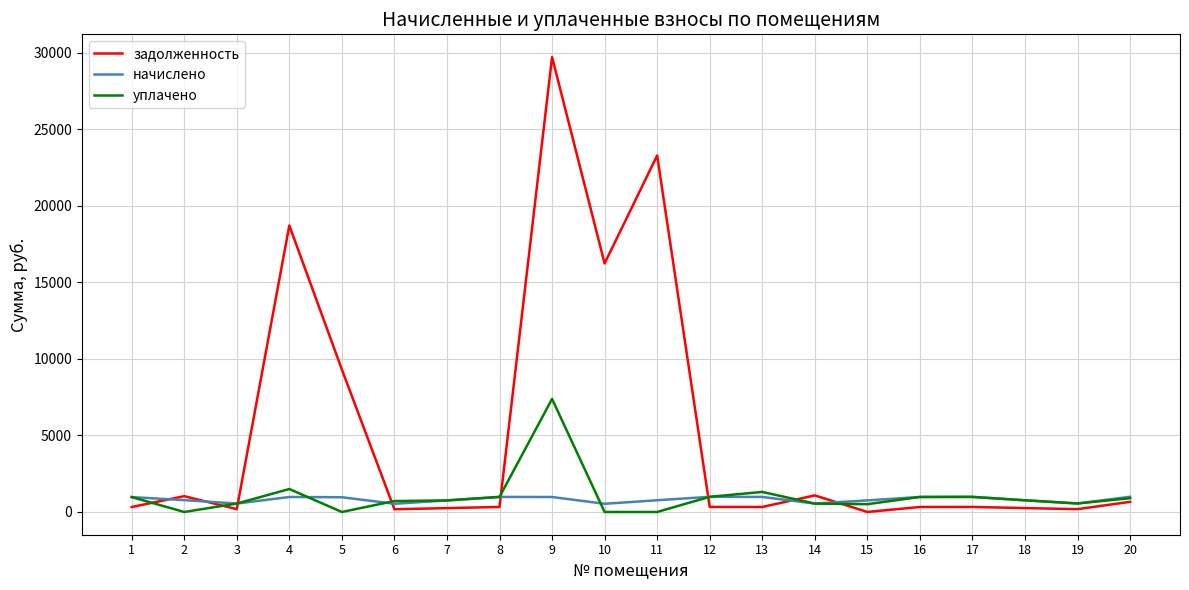

What is the approximate value of задолженность at 17?

328.6